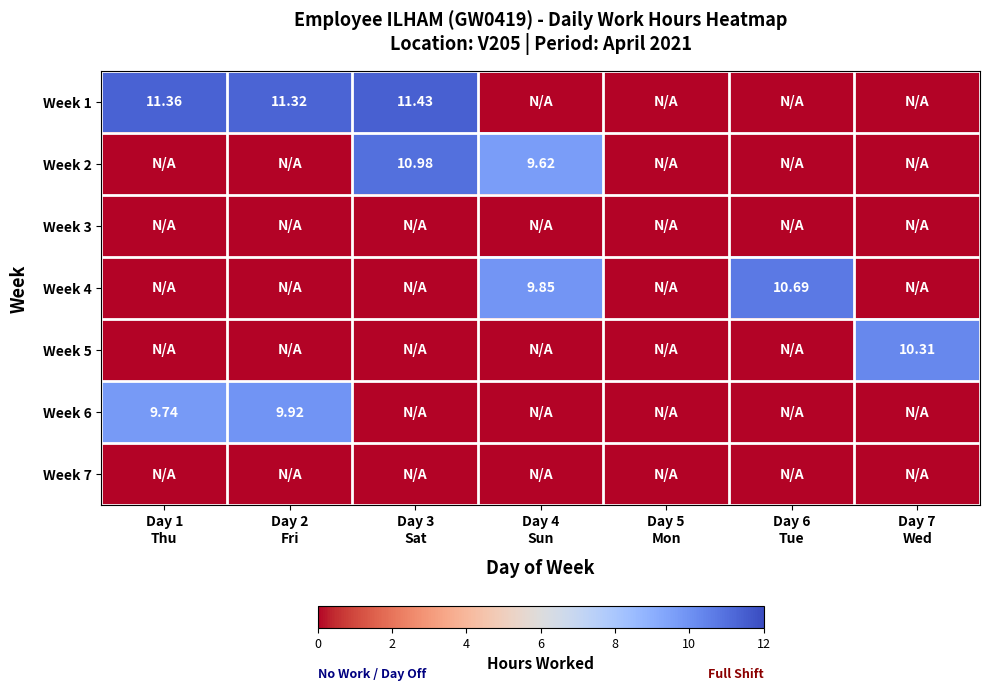

What is the highest value of the Week 1 series?

11.4